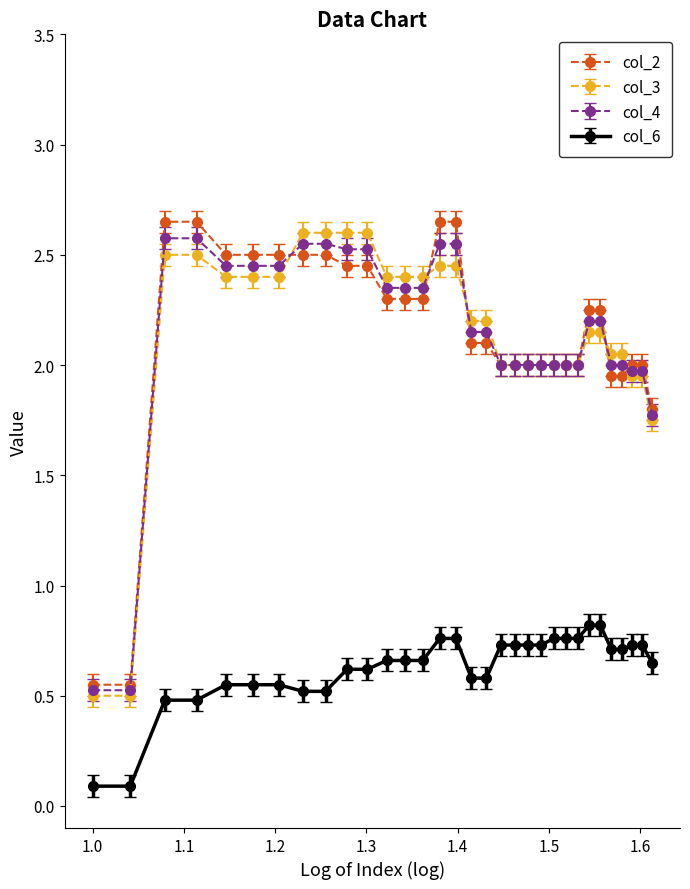

True or false: col_6 and col_4 cross at least once.

False